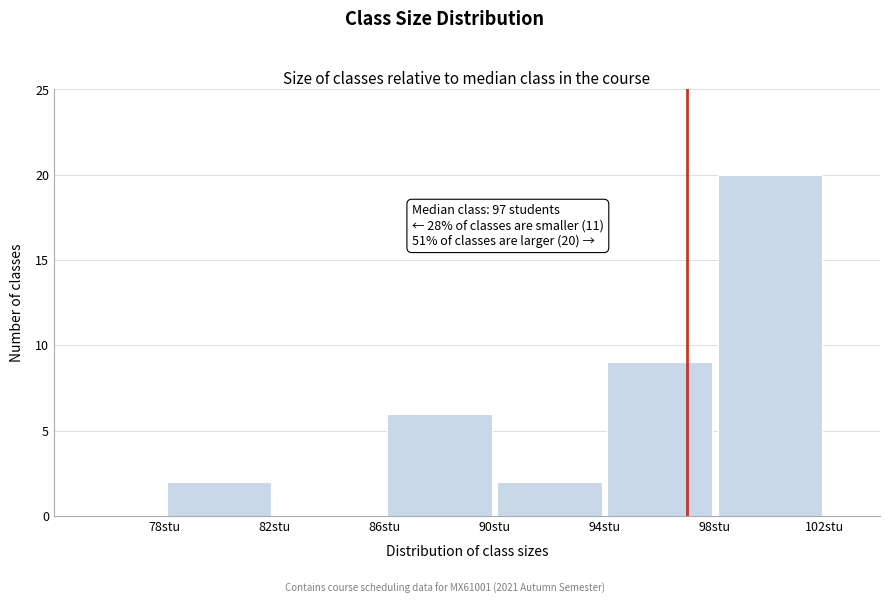

Which range on the x-axis has the tallest bar?

98 to 102